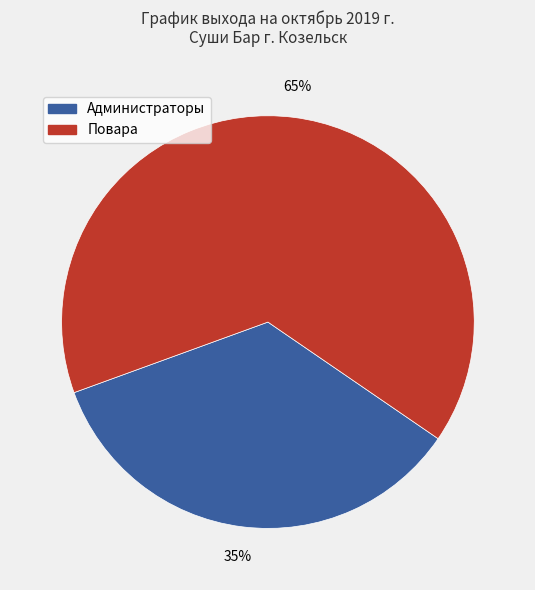

What percentage is the Повара slice, to the nearest percent?

65%